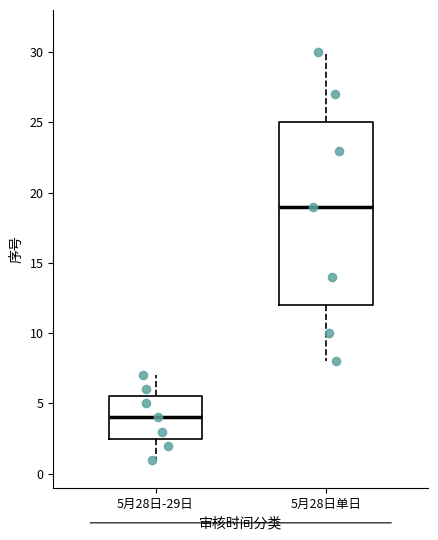

Reading left to right, read every box against the y-axis: the position of its median line, the range the box covers, and the ends of its whiskers. The values are not printed on the chart, so give them approximately, as read against the axis.

5月28日-29日: median 4.0, box 2.5 to 5.5, whiskers 1.0 to 7.0
5月28日单日: median 19.0, box 12.0 to 25.0, whiskers 8.0 to 30.0